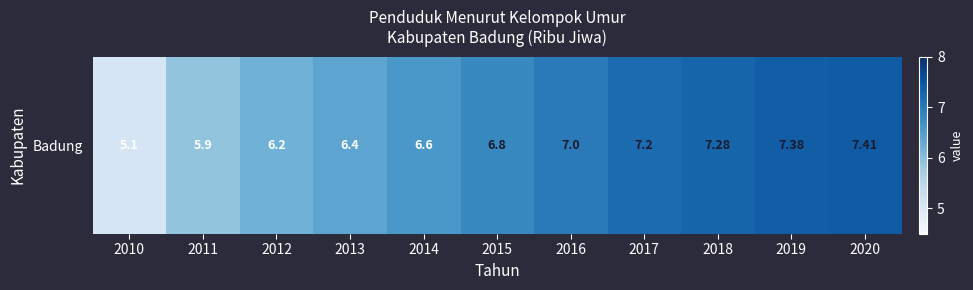

What is the difference between the maximum and second lowest values?

1.5